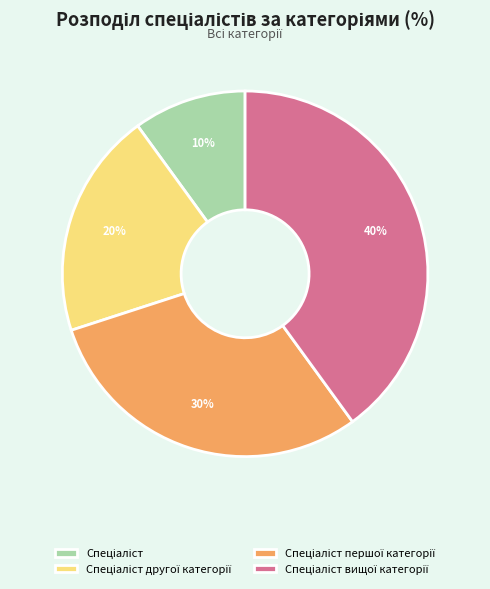

Is there any slice that represents more than half of the pie?

No